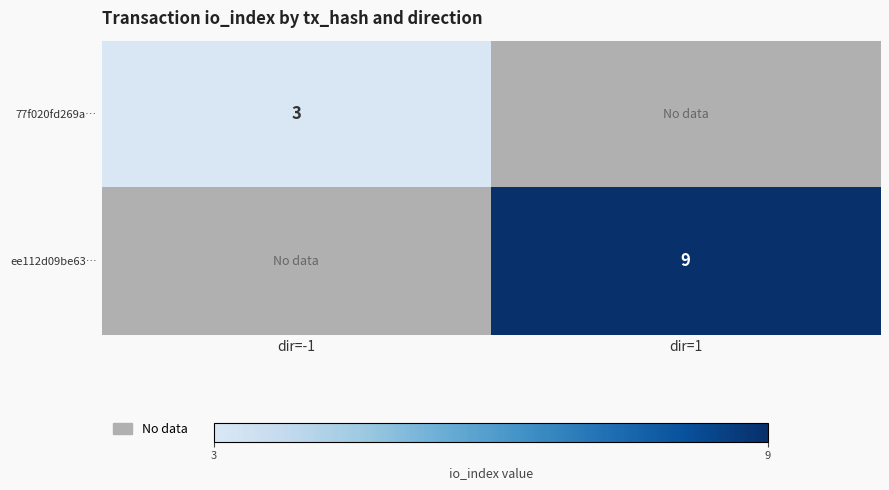

The value of ee112d09be63… at dir=1 is 15. True or false?

False